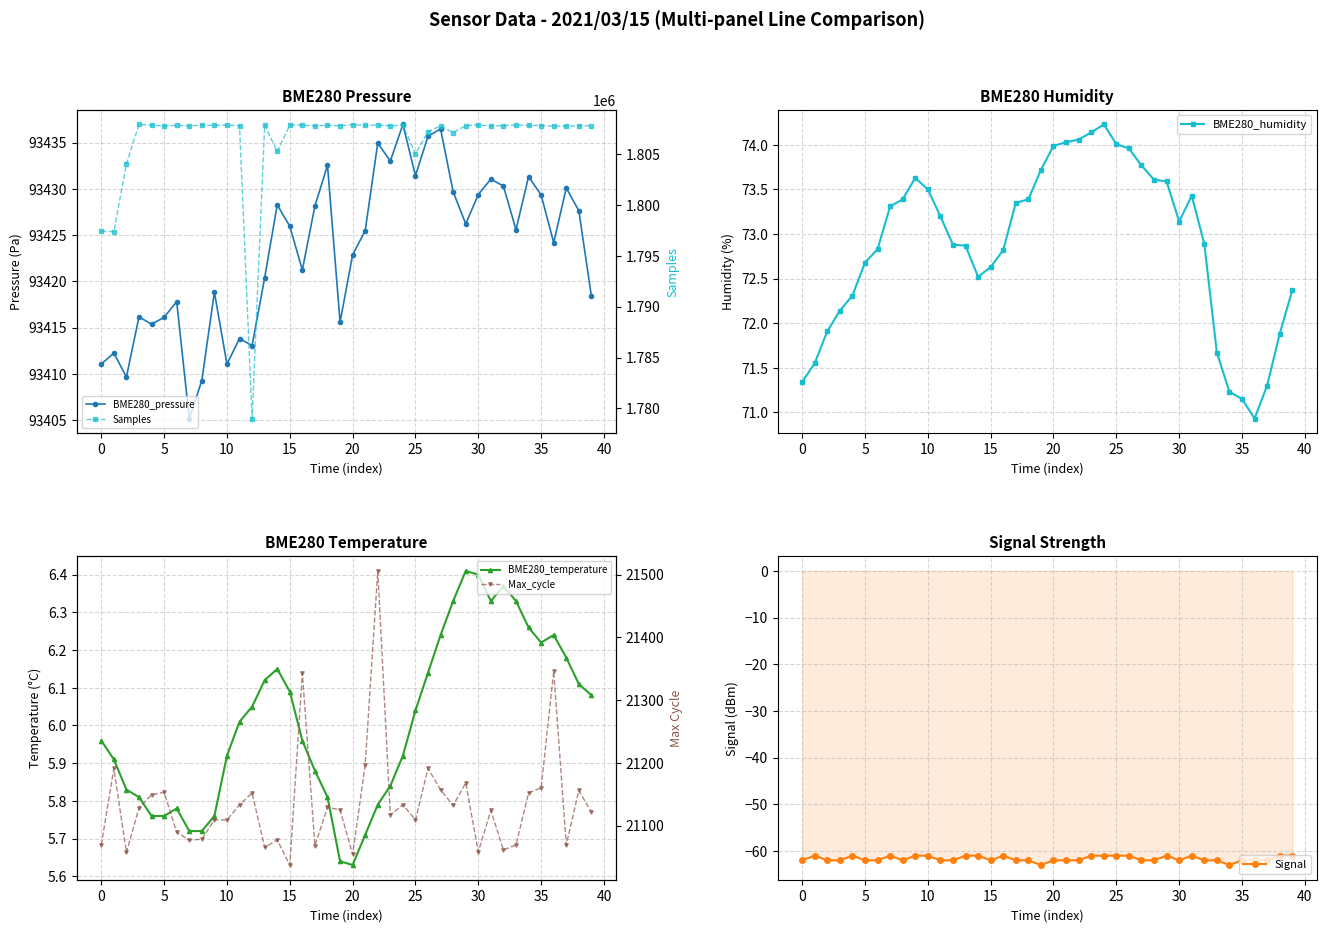

True or false: BME280_humidity has more than 2 interior local peaks.

True